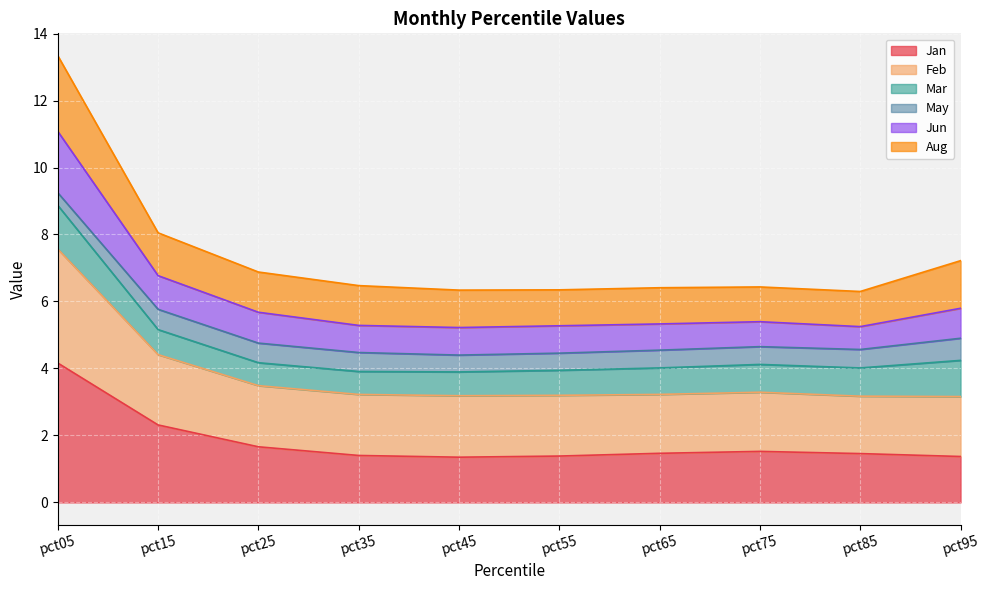

At which category is the sum across all series the highest?

pct05